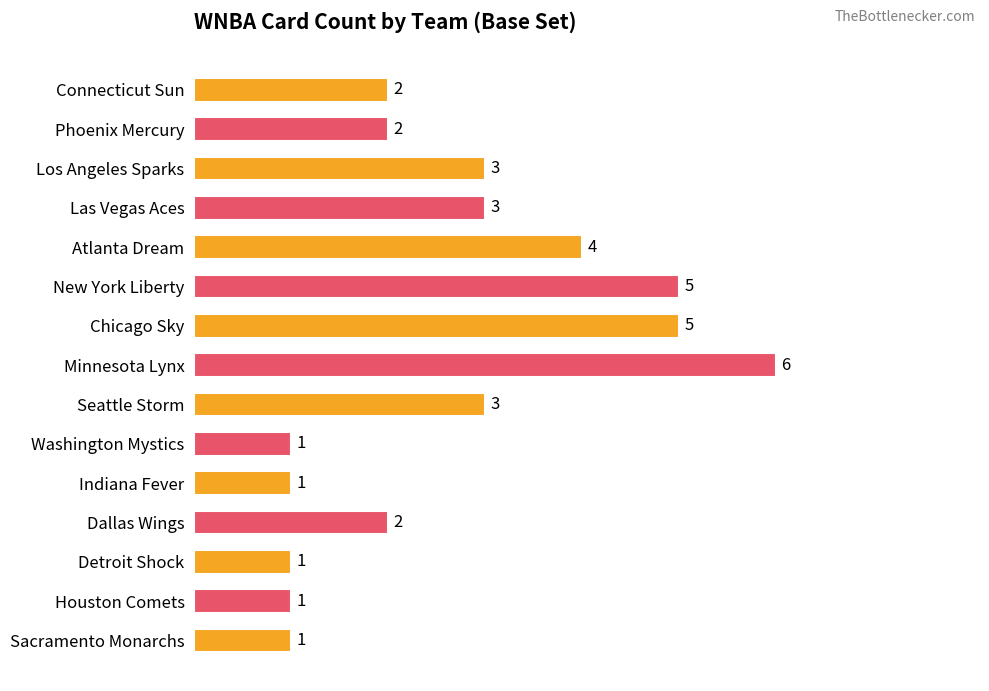

What is the ratio of the value at Seattle Storm to the value at New York Liberty?

0.6